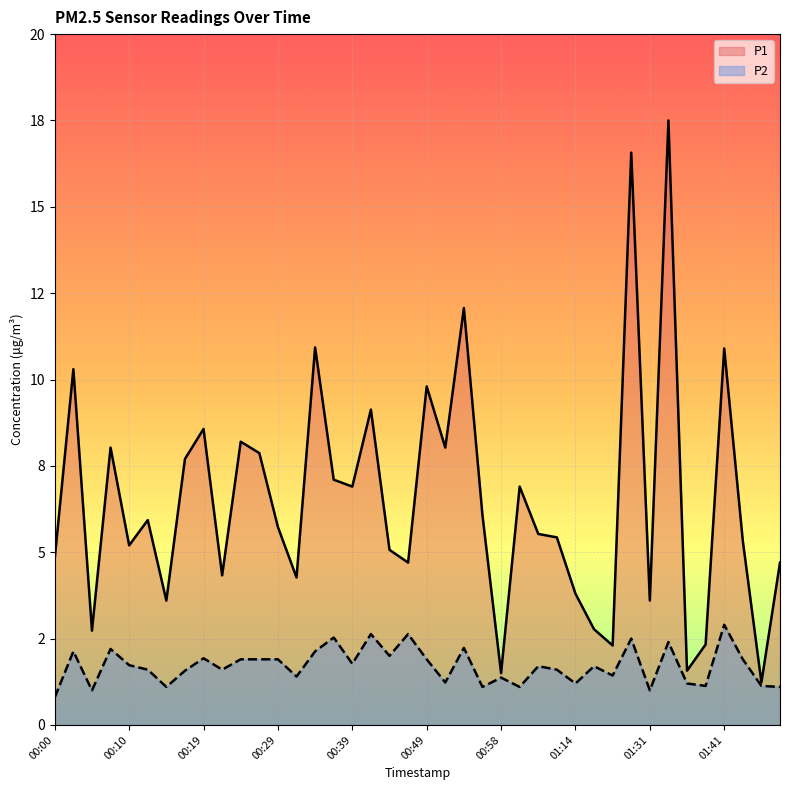

Which series has the largest range (max minus min)?

P1